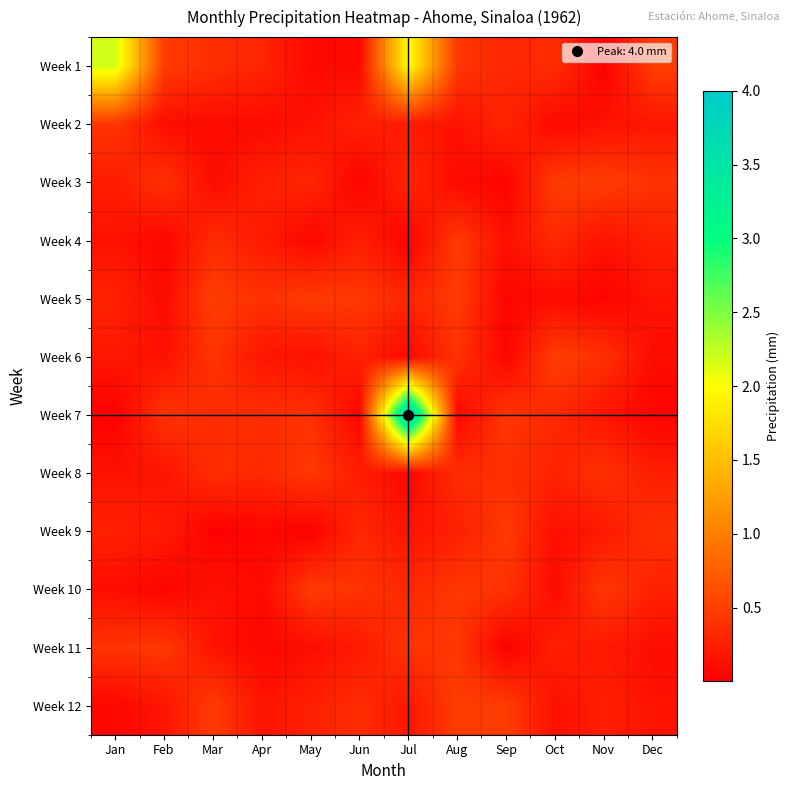

At Nov, list the series in order from largest to smallest.

Week 3, Week 10, Week 6, Week 8, Week 12, Week 11, Week 9, Week 7, Week 4, Week 2, Week 5, Week 1